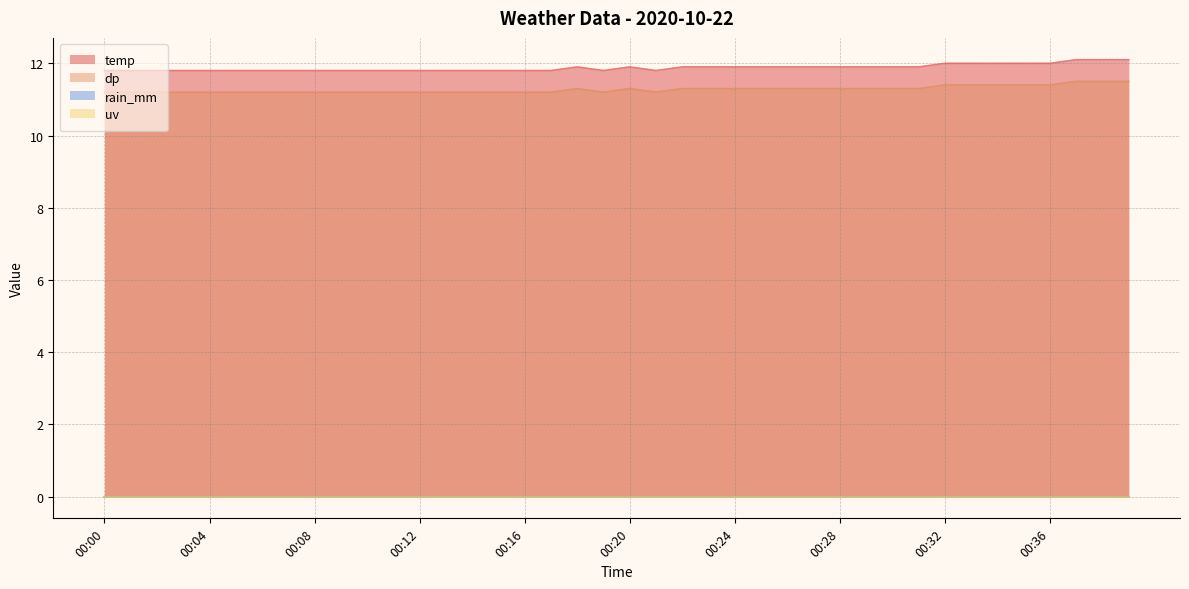

The dp series shows 18.1 at 00:32. True or false?

False